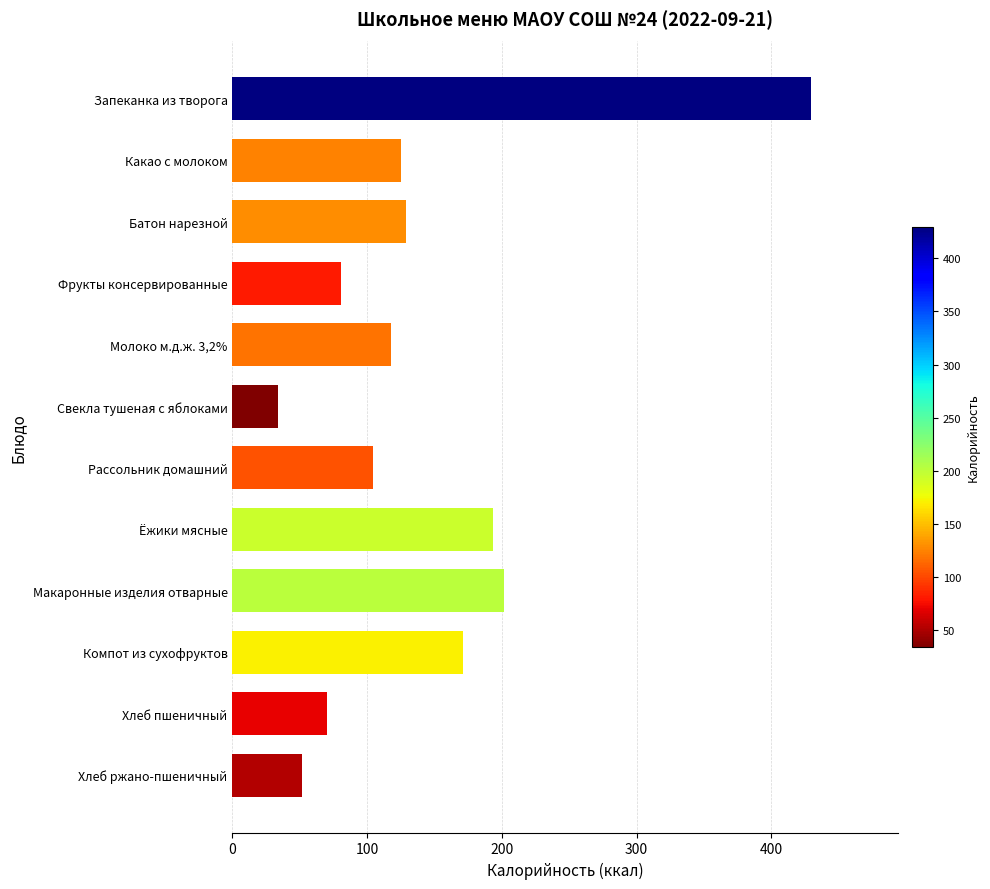

What is the label of the 2nd bar from the bottom?

Хлеб пшеничный